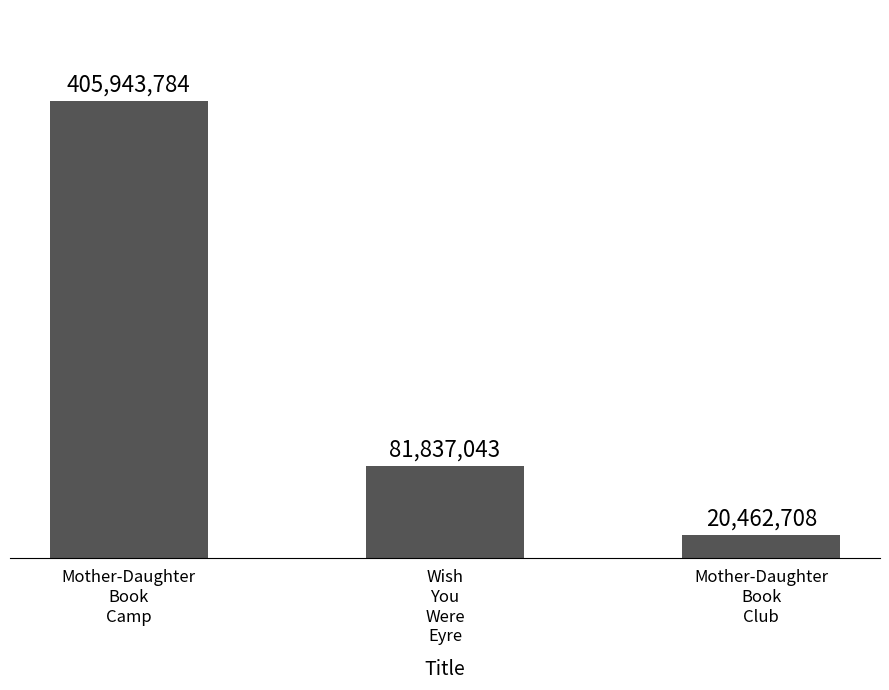

Reading left to right, what are all the values shown in this chart?

405943784	81837043	20462708